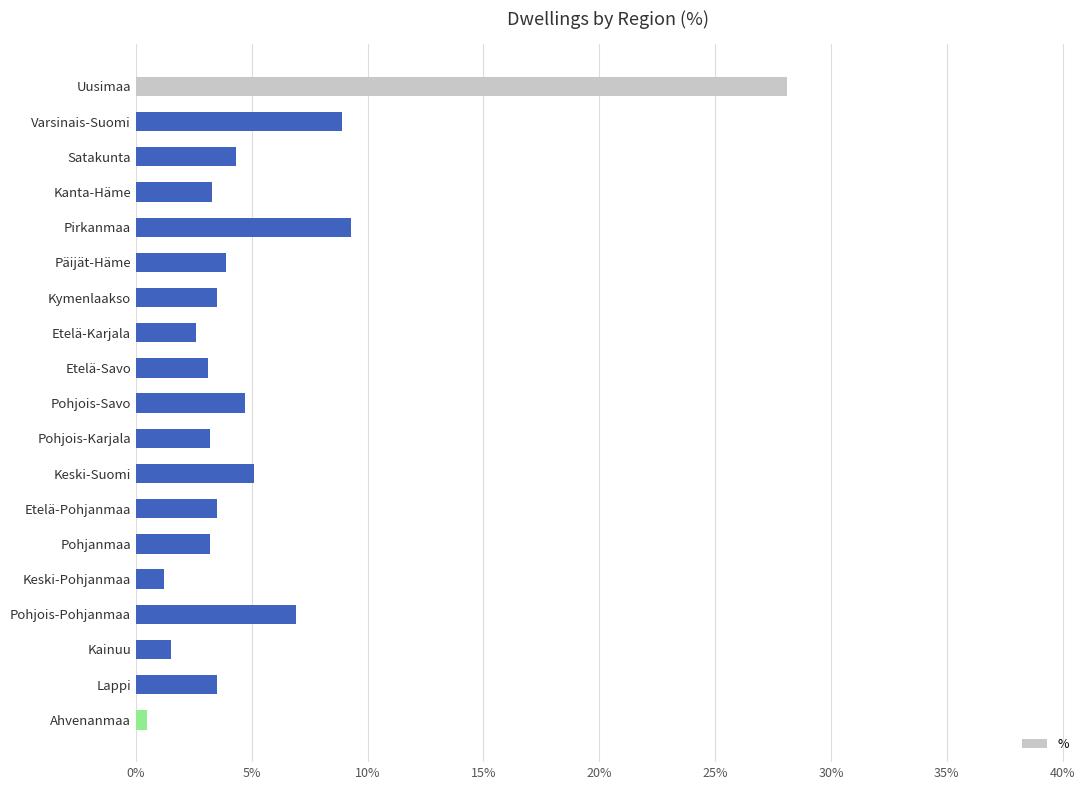

What is the label of the 15th bar from the top?

Keski-Pohjanmaa